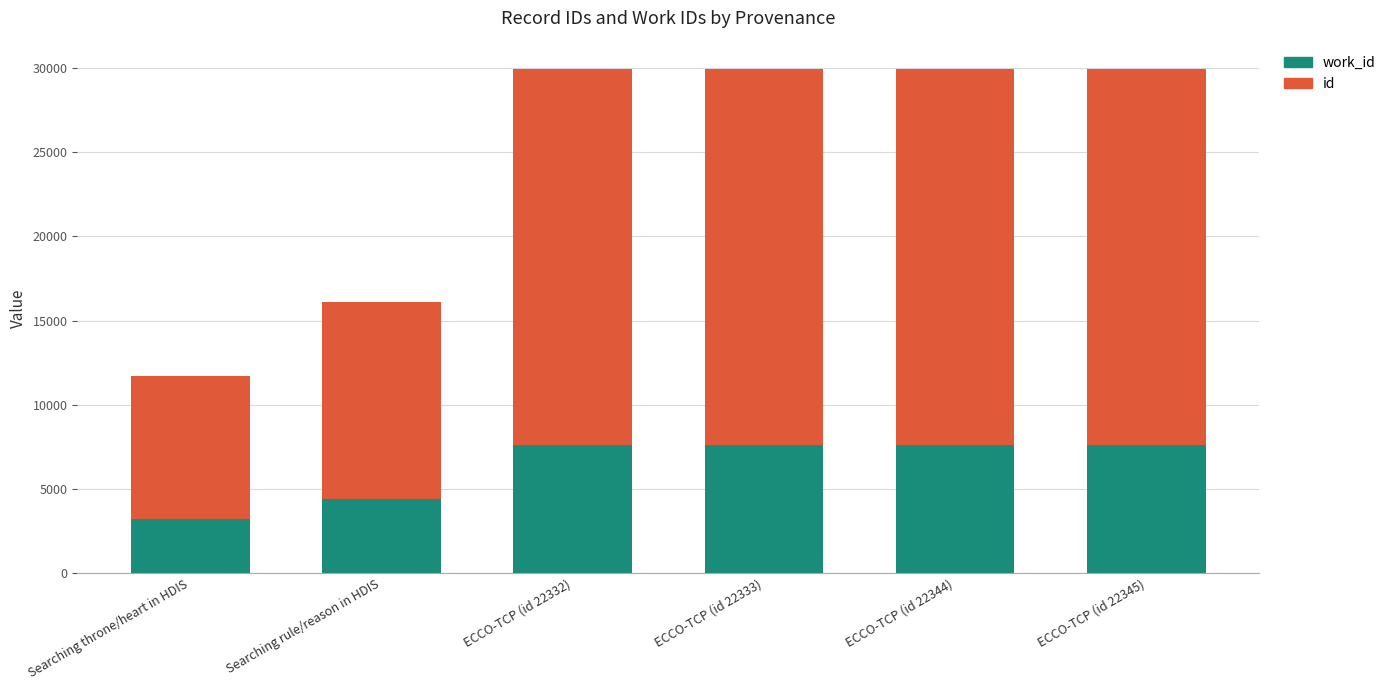

At ECCO-TCP (id 22333), list the series in order from largest to smallest.

id, work_id